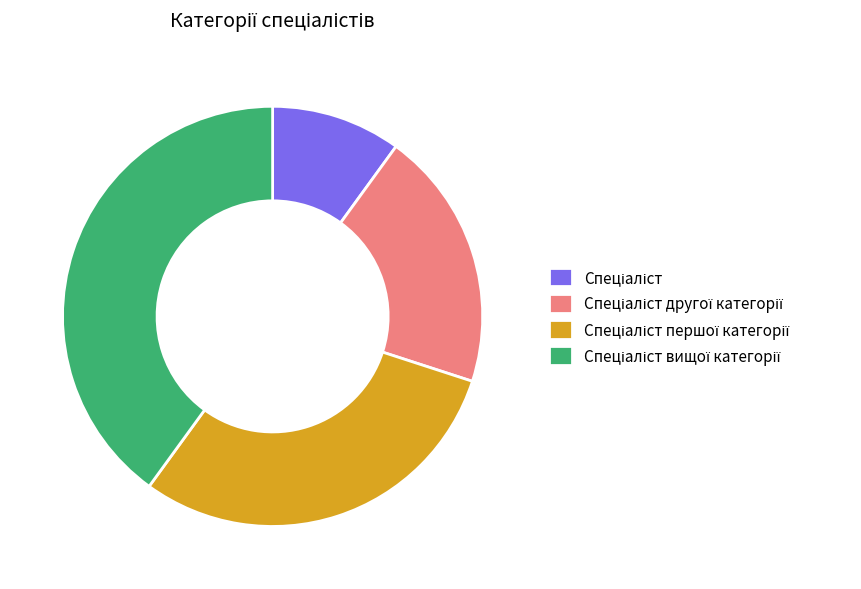

Is there a majority slice in this chart?

No